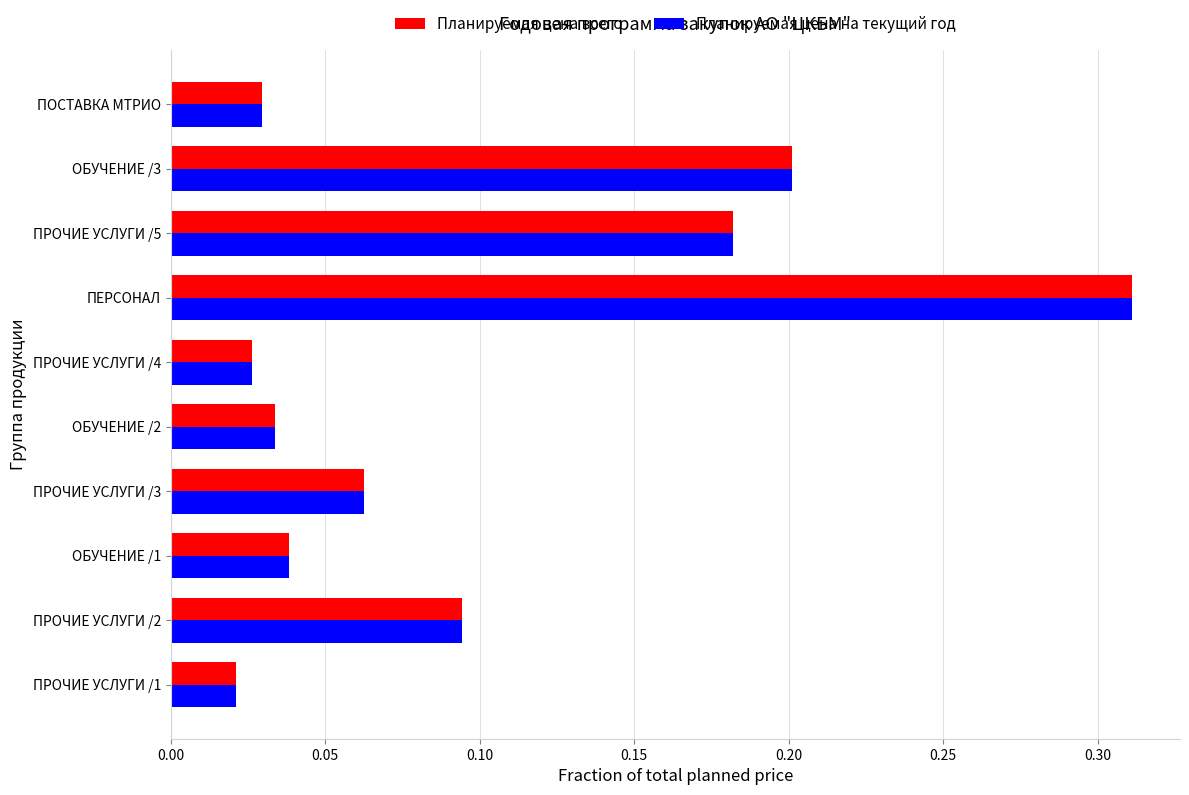

What is the sum of all Планируемая цена всего values?

1.0